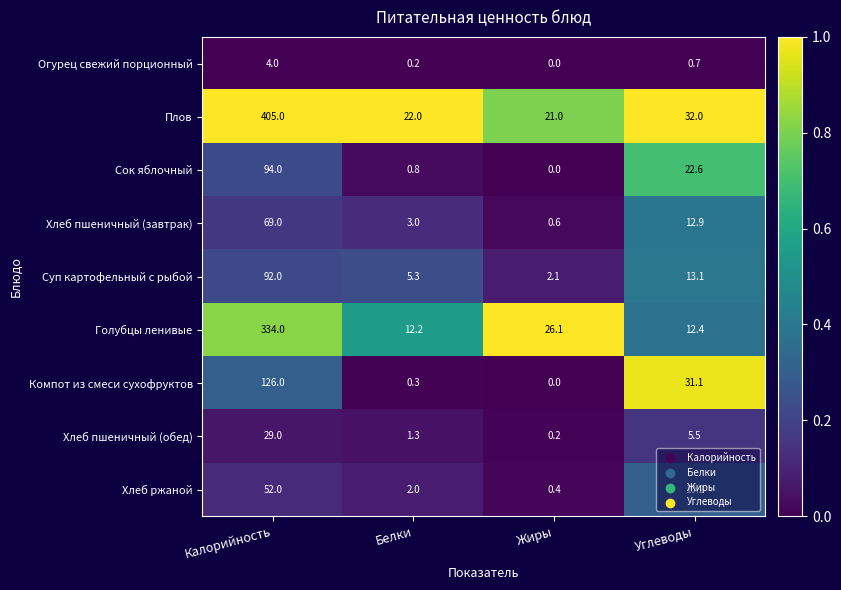

The value of Сок яблочный at Жиры is 0.0. True or false?

True